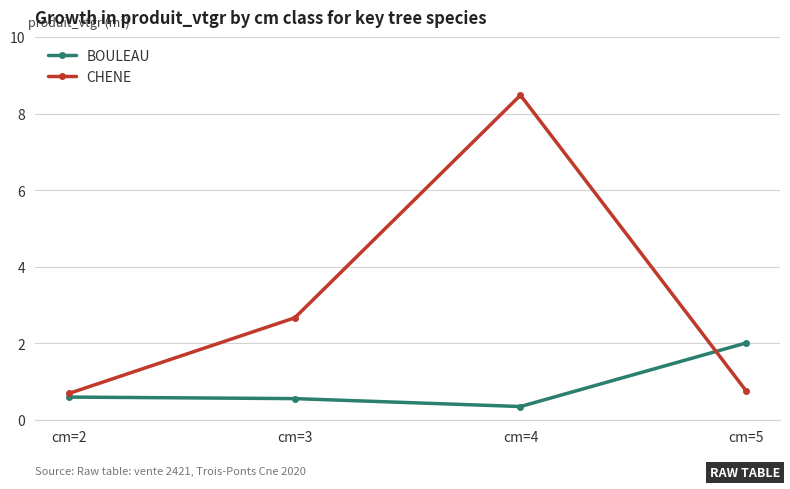

At which label does CHENE reach its peak?

cm=4